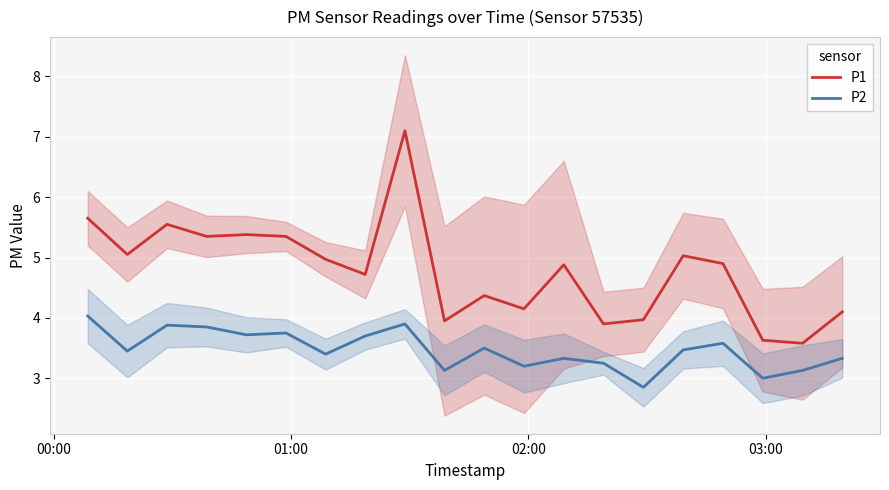

What is the minimum value for P2?

2.9